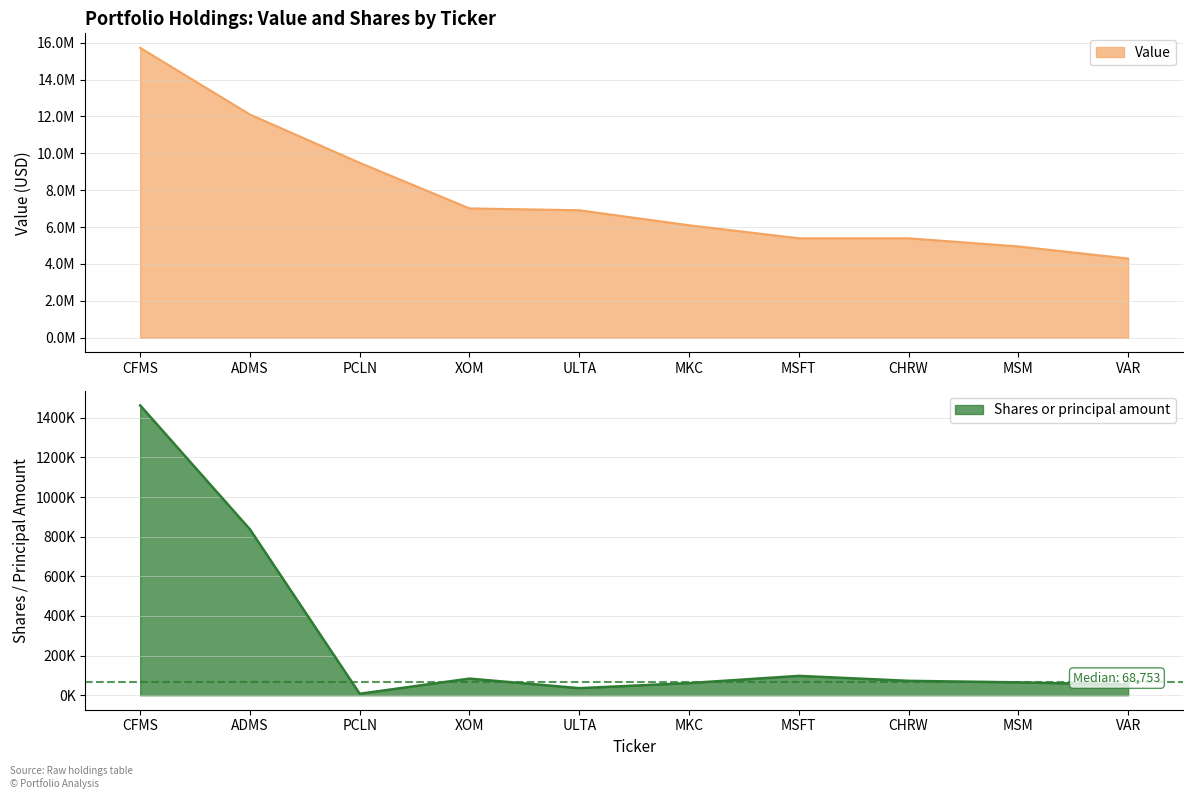

At which label is Shares or principal amount closest to 734999?

ADMS